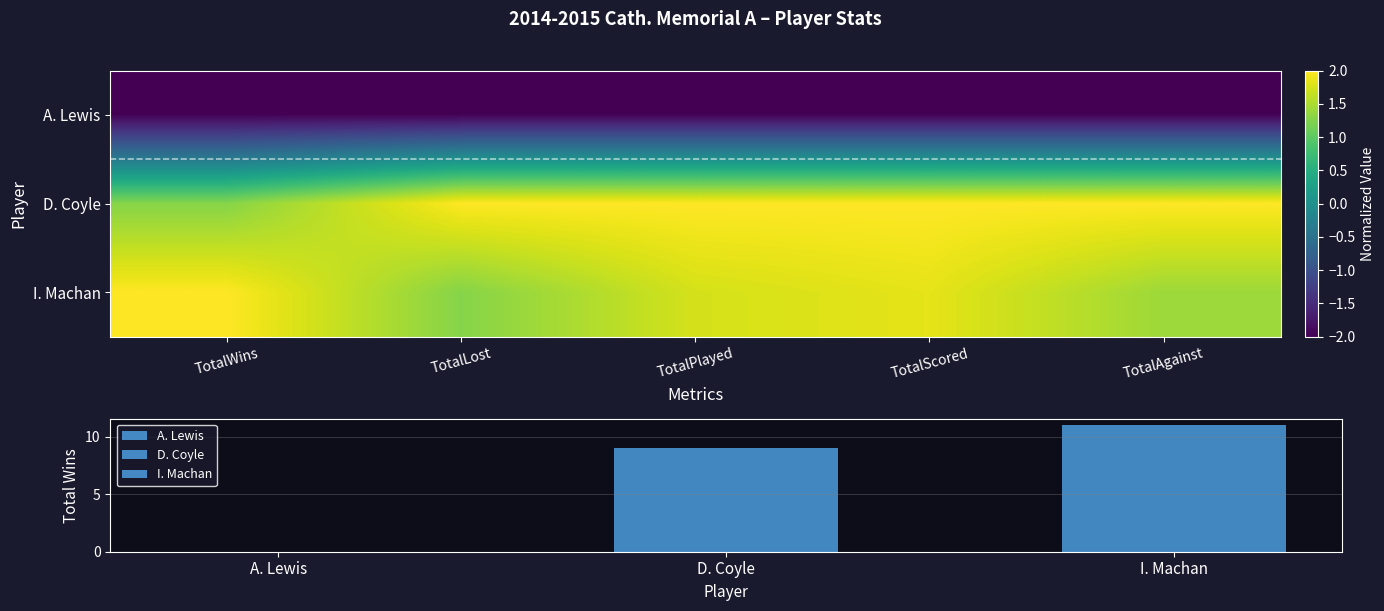

True or false: A. Lewis has a value of -2.0 at TotalPlayed.

True